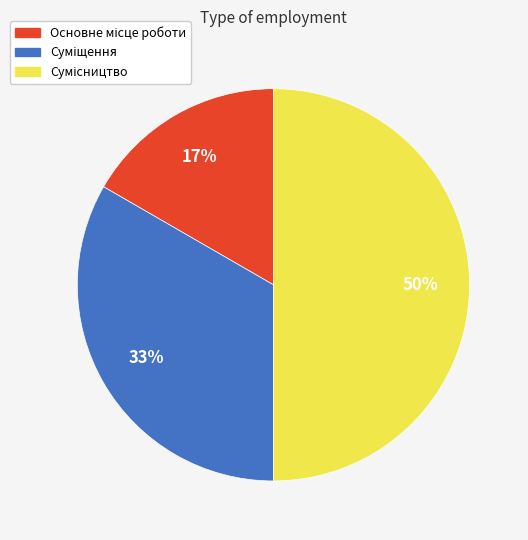

To the nearest percent, what is the difference between the largest and smallest slice percentages?

33%